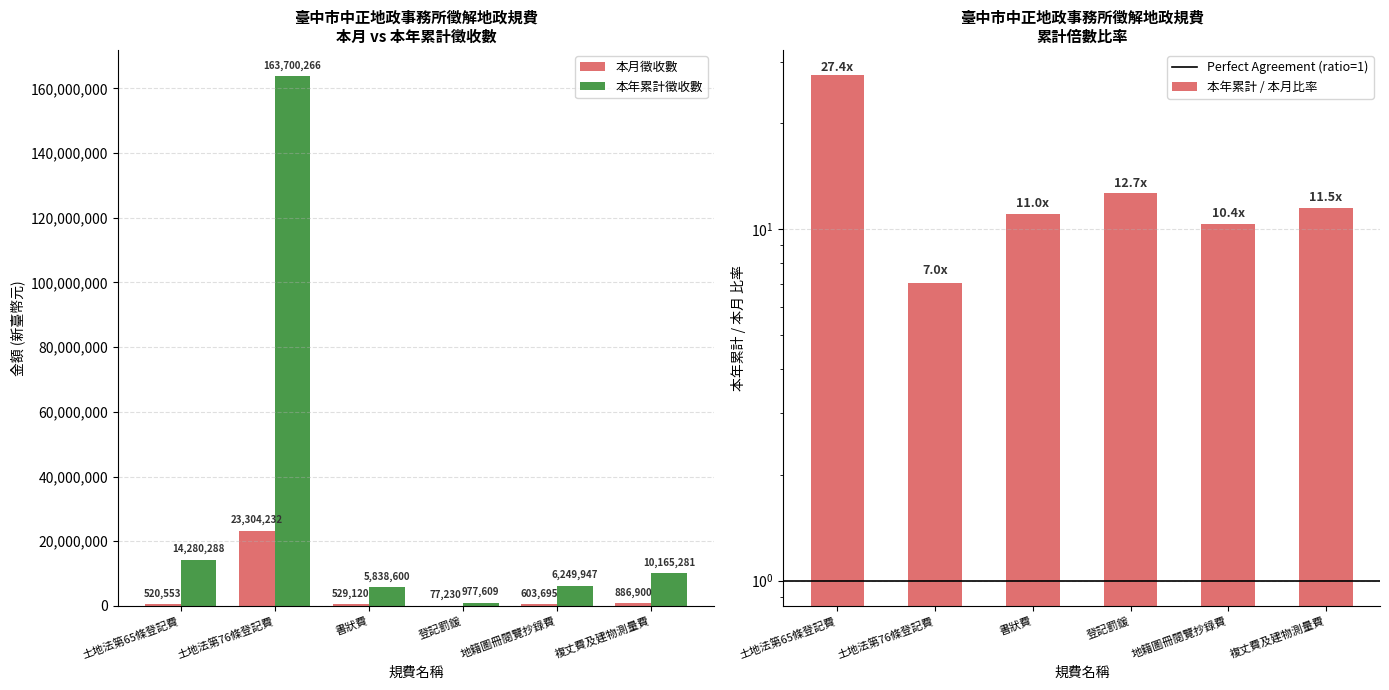

At which category is the sum across all series the highest?

土地法第76條登記費